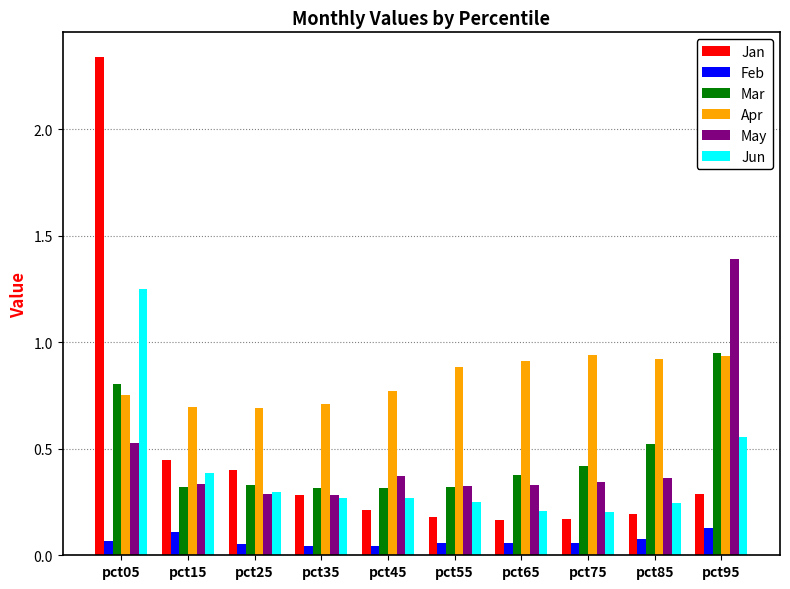

The value of Apr at pct85 is 0.9. True or false?

True